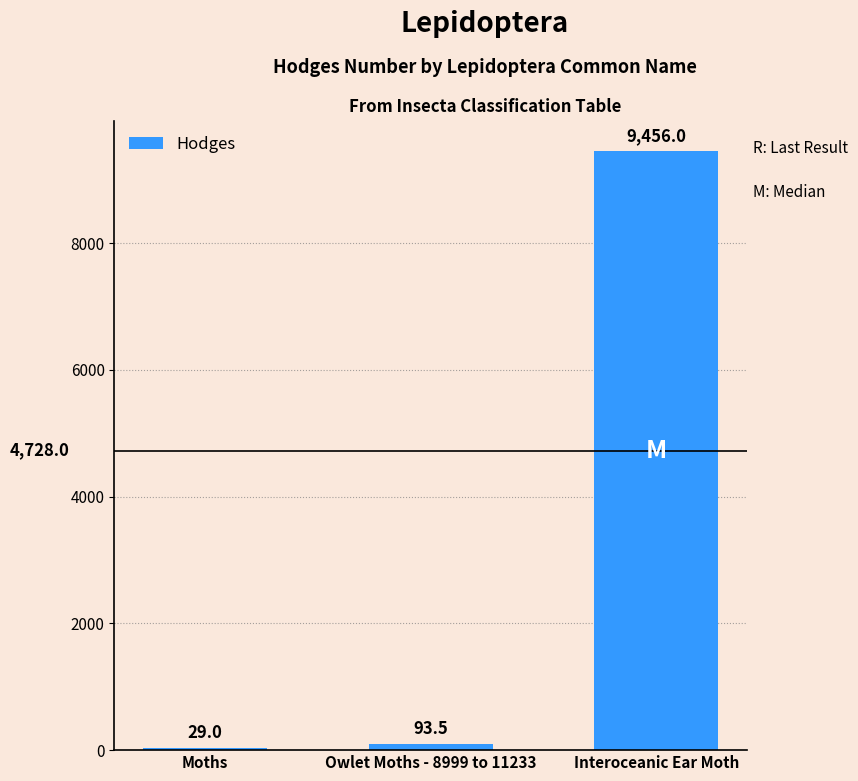

What is the change in value from Moths to Interoceanic Ear Moth?

+9427.0